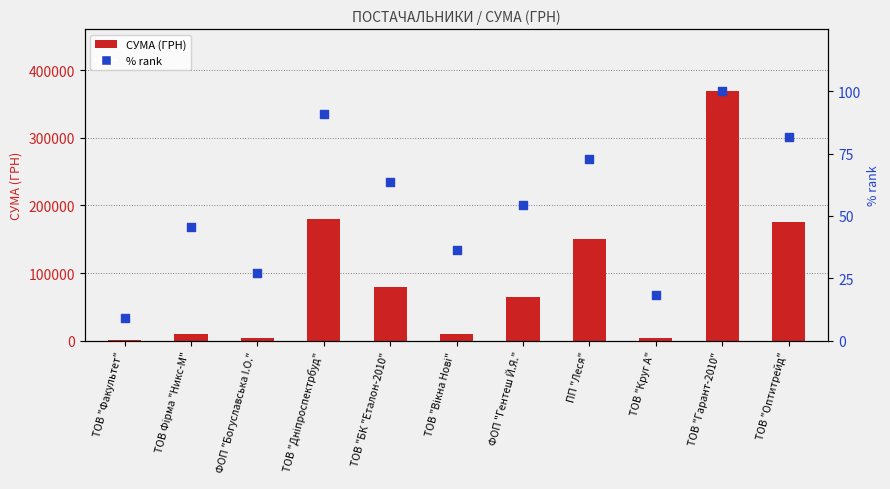

What is the total value across all series at ТОВ "Круг А"?

3971.5